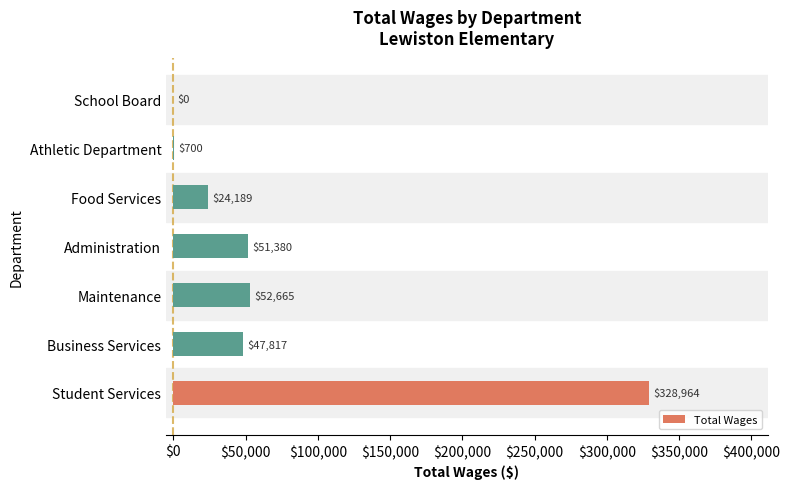

Count the number of data series in this chart.

1